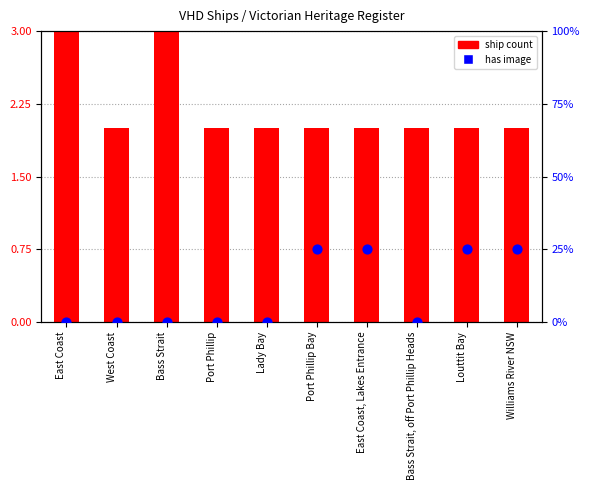

What are all the series names shown in the legend?

ship count, has image